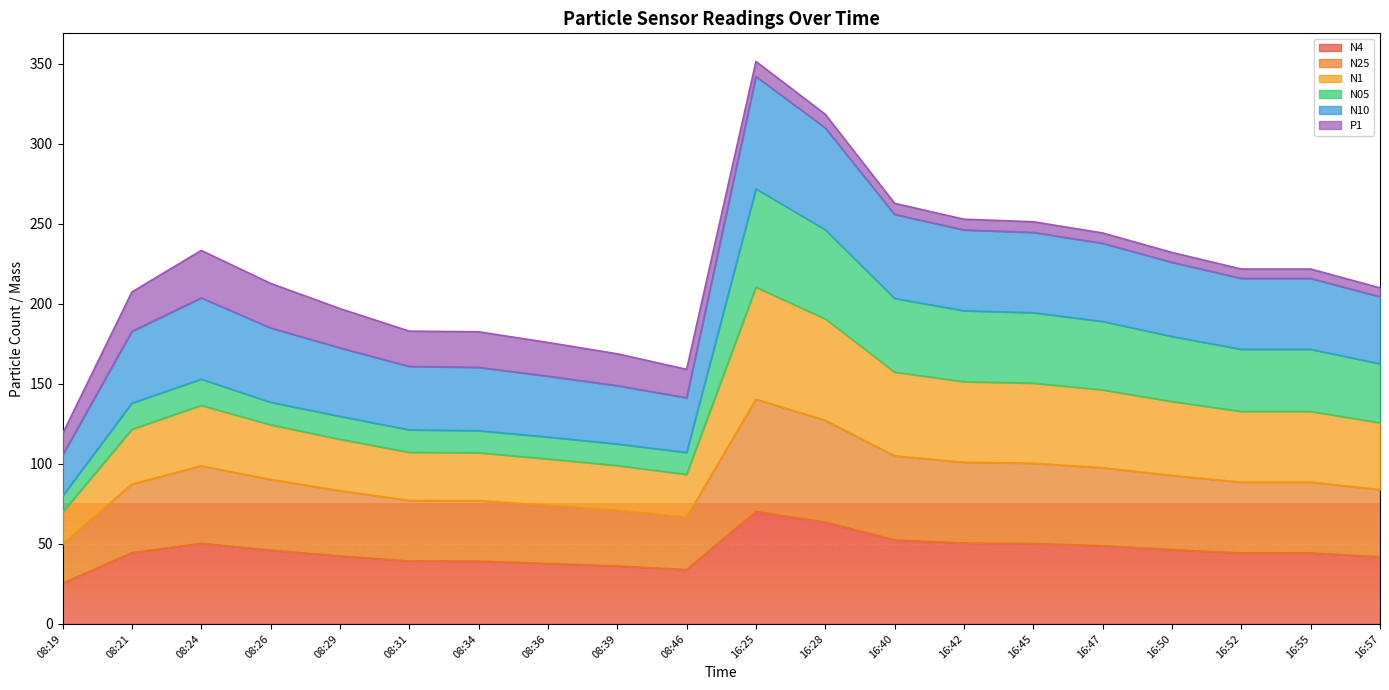

What are all the series names shown in the legend?

N4, N25, N1, N05, N10, P1